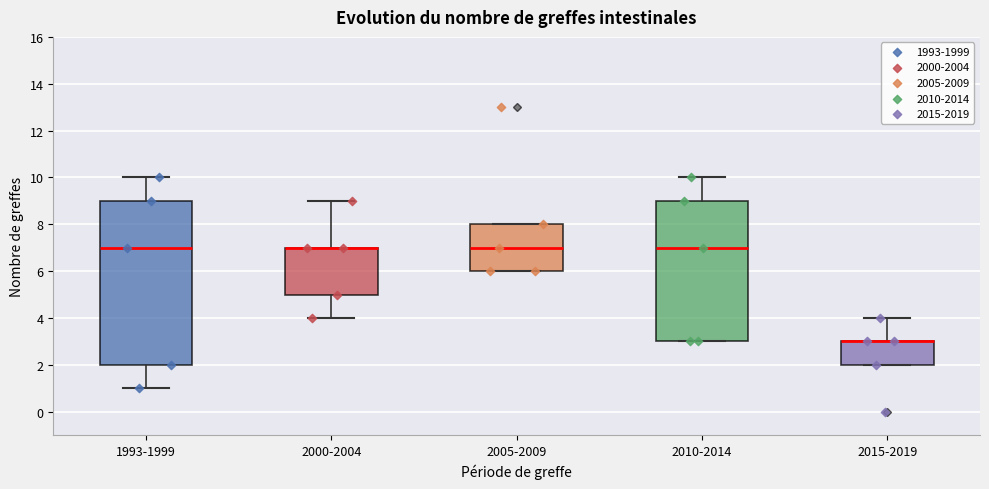

Reading left to right, read every box against the y-axis: the position of its median line, the range the box covers, and the ends of its whiskers. The values are not printed on the chart, so give them approximately, as read against the axis.

1993-1999: median 7, box 2 to 9, whiskers 1 to 10
2000-2004: median 7 (drawn on the box's upper edge), box 5 to 7, whiskers 4 to 9
2005-2009: median 7, box 6 to 8, whiskers 6 to 8
2010-2014: median 7, box 3 to 9, whiskers 3 to 10
2015-2019: median 3 (drawn on the box's upper edge), box 2 to 3, whiskers 2 to 4